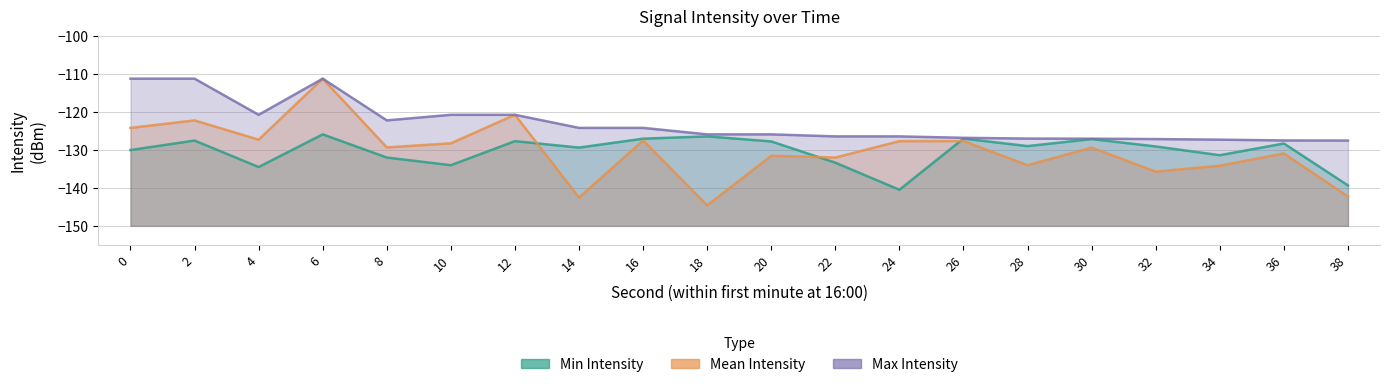

How many interior local peaks does the Min Intensity series have?

7